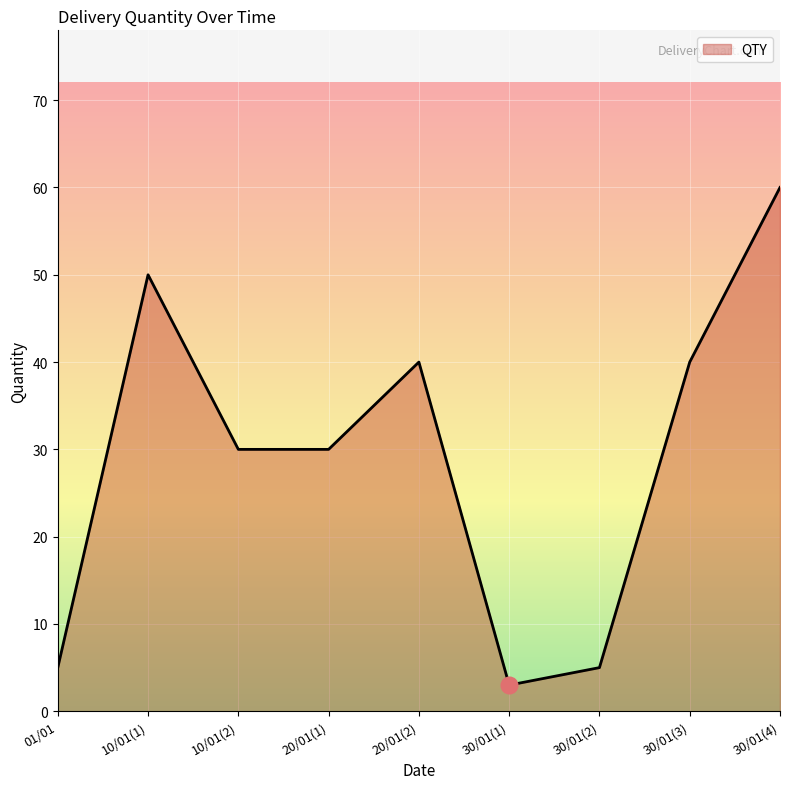

What is the ratio of the value at 10/01(1) to the value at 30/01(1)?

16.7